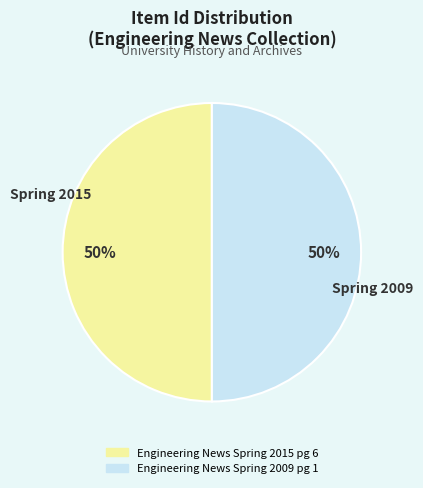

Approximately how many times larger is the value at Engineering News Spring 2015 pg 6 compared to Engineering News Spring 2009 pg 1?

1.0